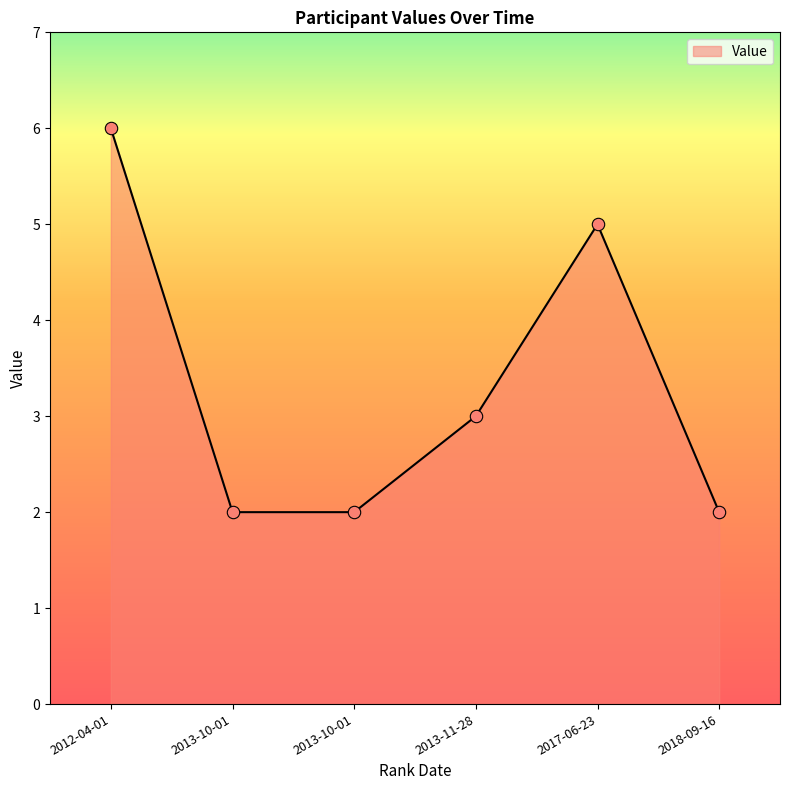

What is the ratio of the value at 2013-11-28 to the value at 2012-04-01?

0.5